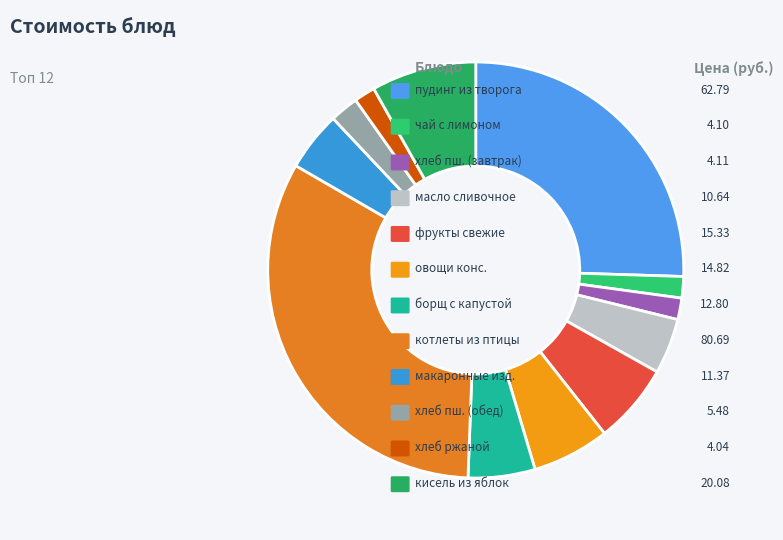

Count the number of slices in the pie.

12